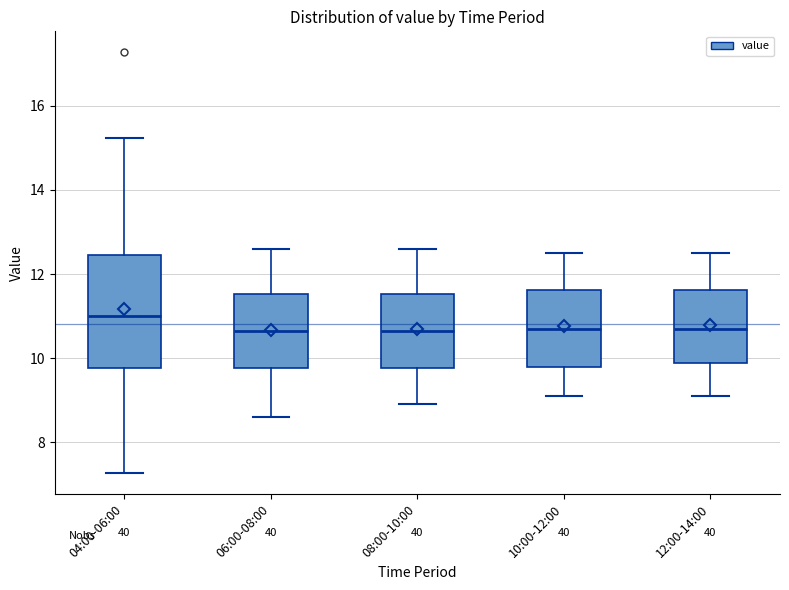

Reading left to right, transcribe this box plot: for each box, give where its median line is, the range the box spans, and where its two whiskers end, as read against the y-axis. The values are not printed on the chart, so give them approximately, as read against the axis.

04:00-06:00: median 11.0, box 9.8 to 12.4, whiskers 7.2 to 15.2
06:00-08:00: median 10.6, box 9.8 to 11.6, whiskers 8.6 to 12.6
08:00-10:00: median 10.6, box 9.8 to 11.6, whiskers 9.0 to 12.6
10:00-12:00: median 10.8, box 9.8 to 11.6, whiskers 9.2 to 12.6
12:00-14:00: median 10.8, box 9.8 to 11.6, whiskers 9.2 to 12.6